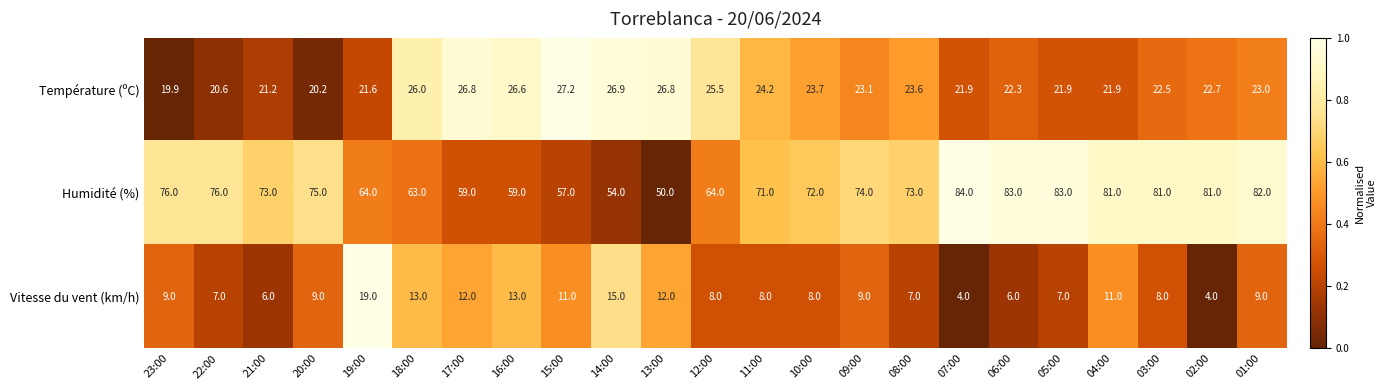

How many data points in Température (ºC) are less than 23?

11